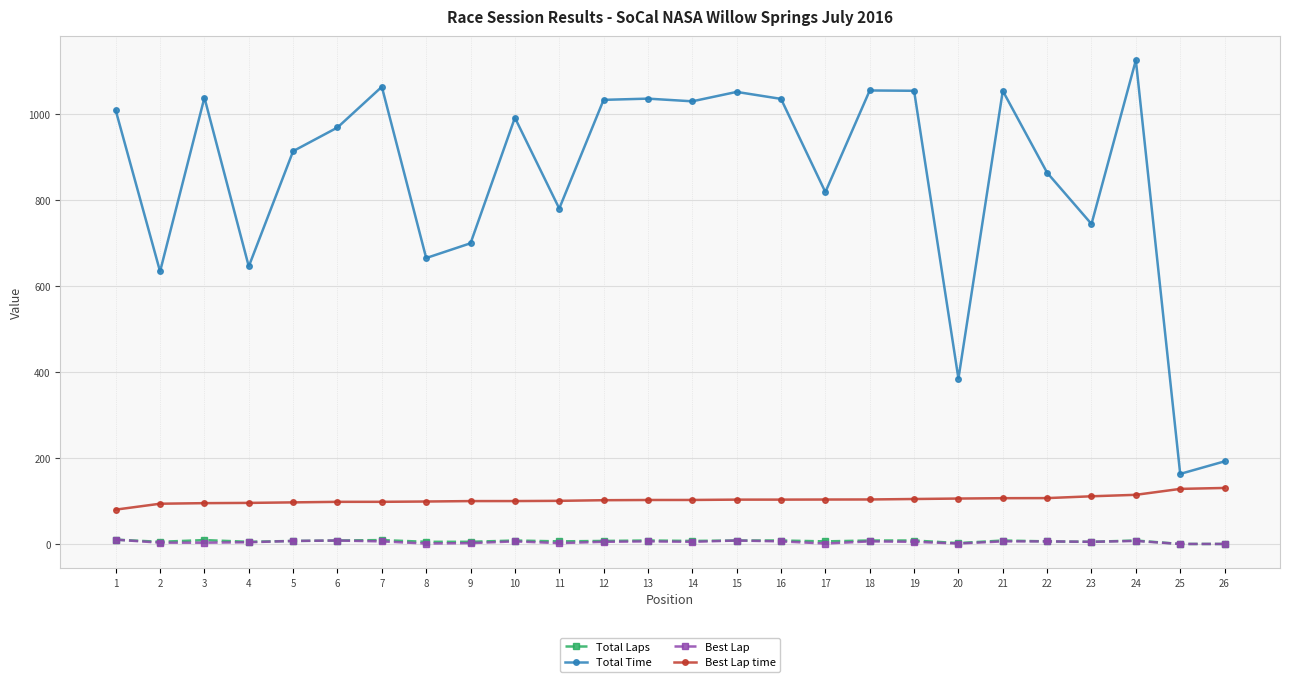

What is the minimum value for Best Lap?

1.0